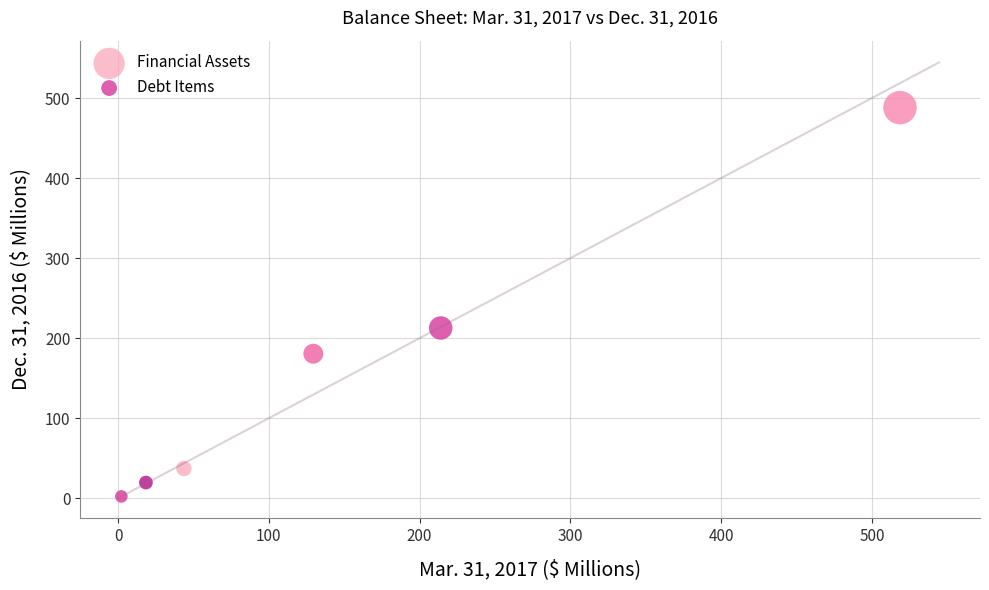

Which series reaches the minimum Y coordinate?

Debt Items